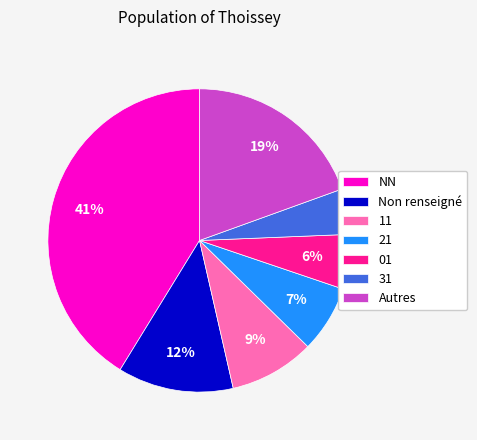

What percentage is the 31 slice, to the nearest percent?

5%